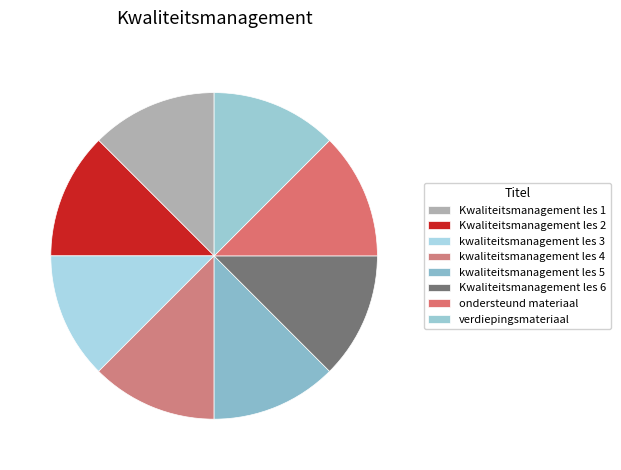

Do ondersteund materiaal and Kwaliteitsmanagement les 6 together represent more than half of the pie?

No